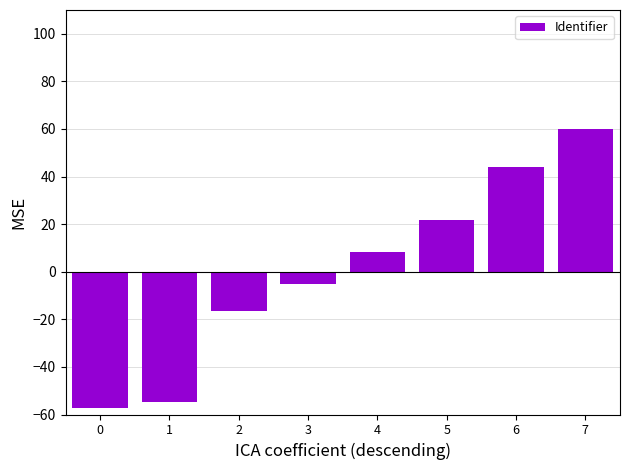

Reading left to right, what are all the values shown in this chart?

0=-57.2	1=-54.9	2=-16.6	3=-5.4	4=8.2	5=21.7	6=44.2	7=60.0